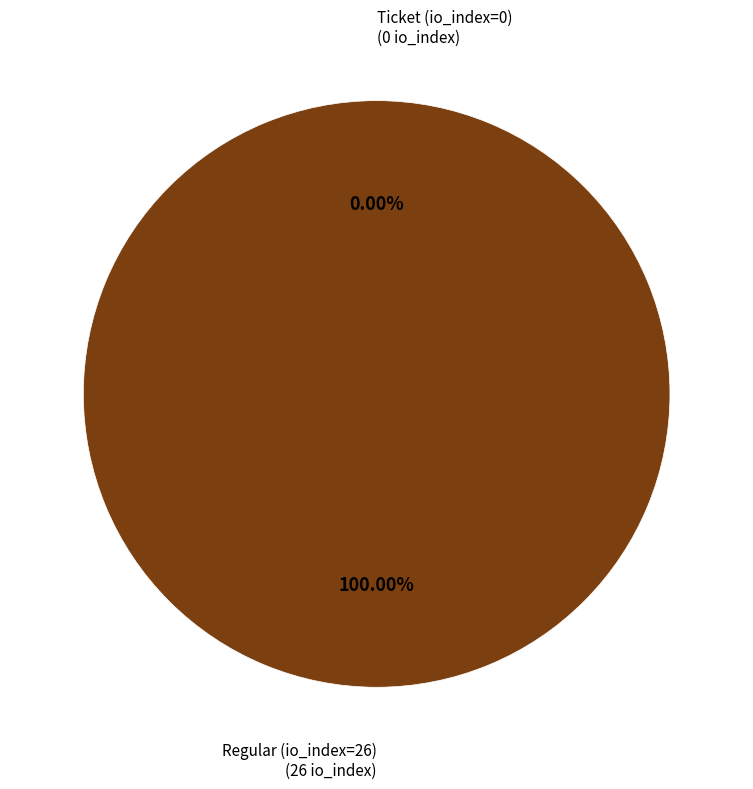

Which category accounts for the majority?

Regular (io_index=26)